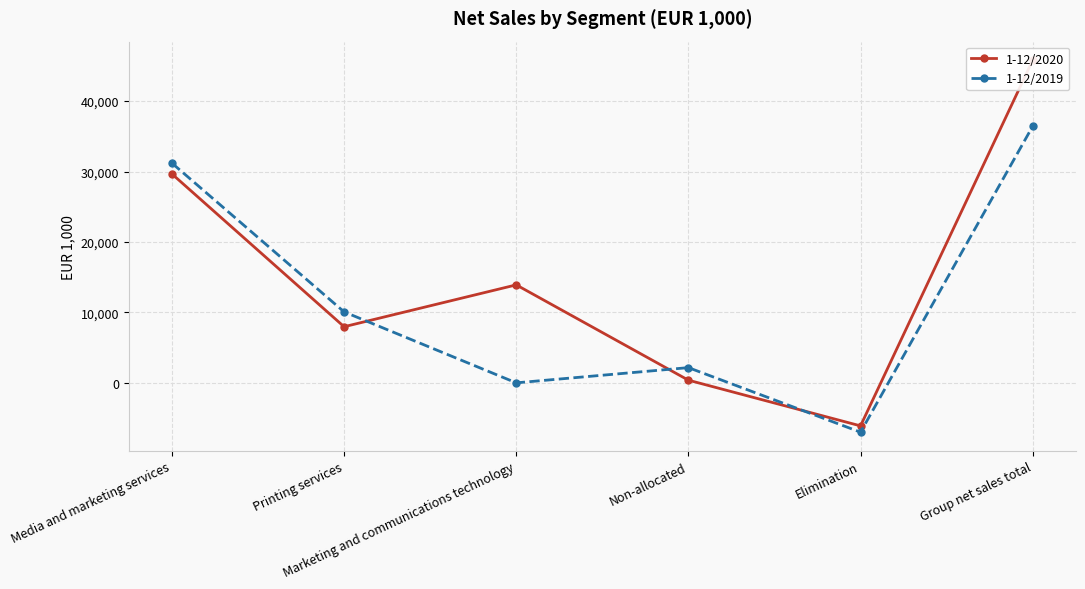

At which label does 1-12/2020 reach its minimum?

Elimination